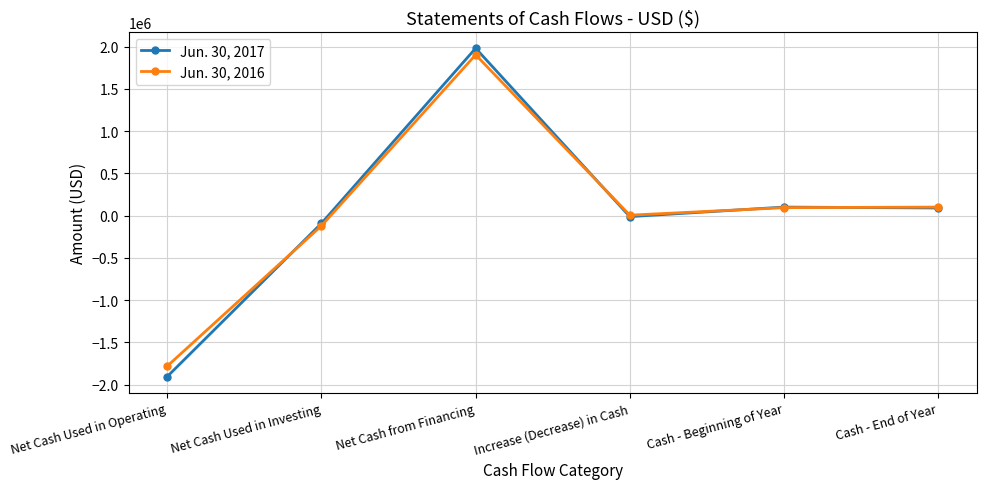

What is the value of the Jun. 30, 2017 point at the 3rd from the left?

1982080